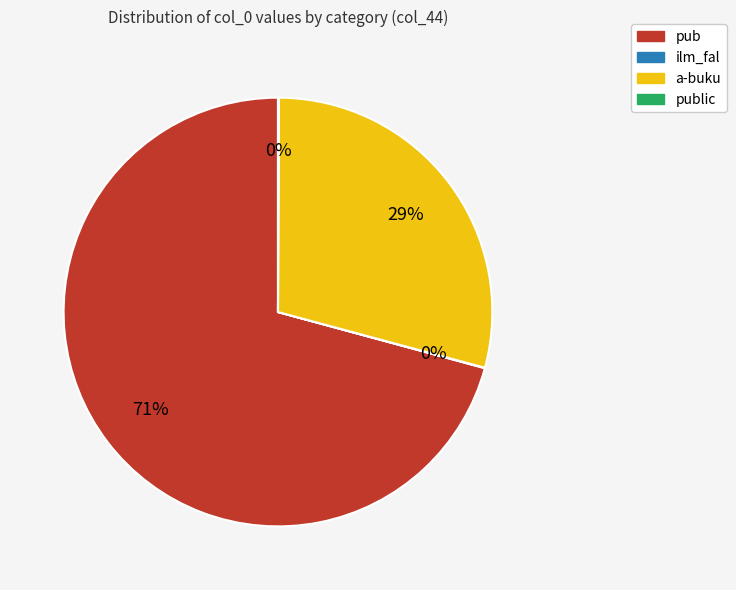

Which slice is the largest?

pub